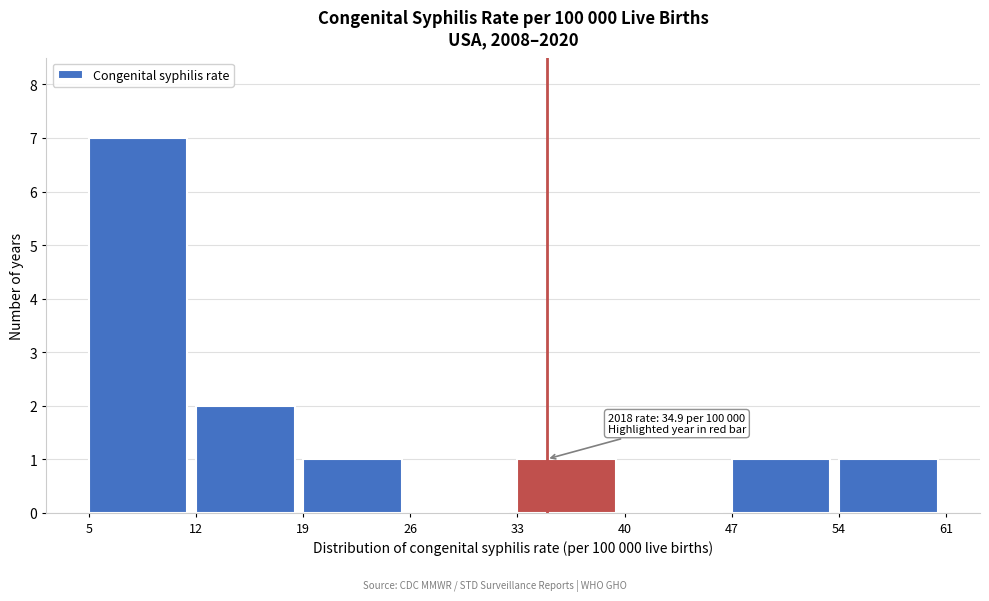

Which range on the x-axis has the tallest bar?

5 to 12